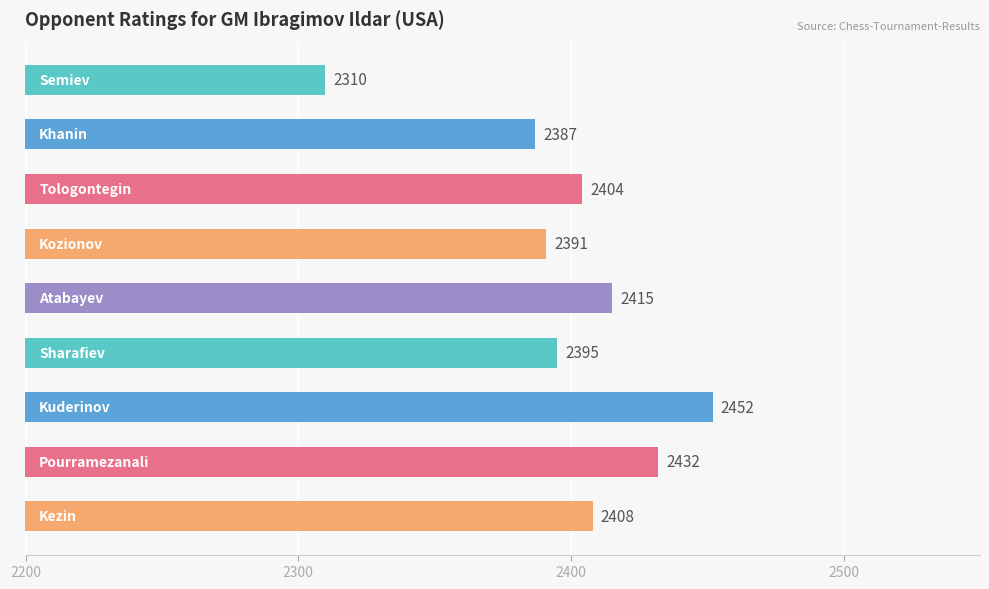

How many bars are there in total?

9